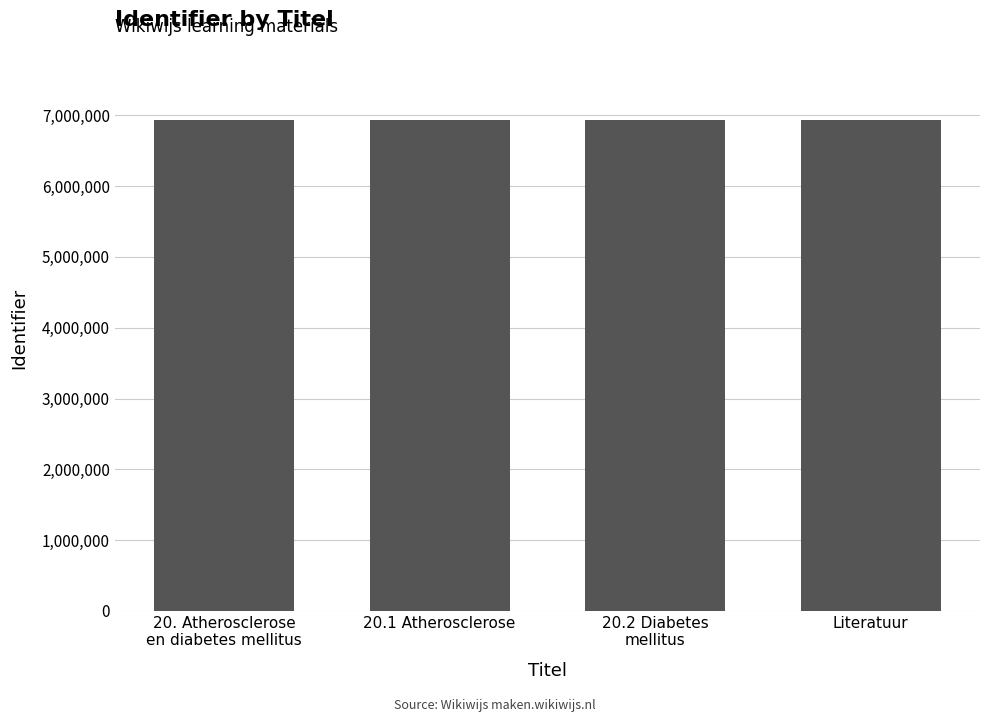

Does the chart contain stacked bars?

No